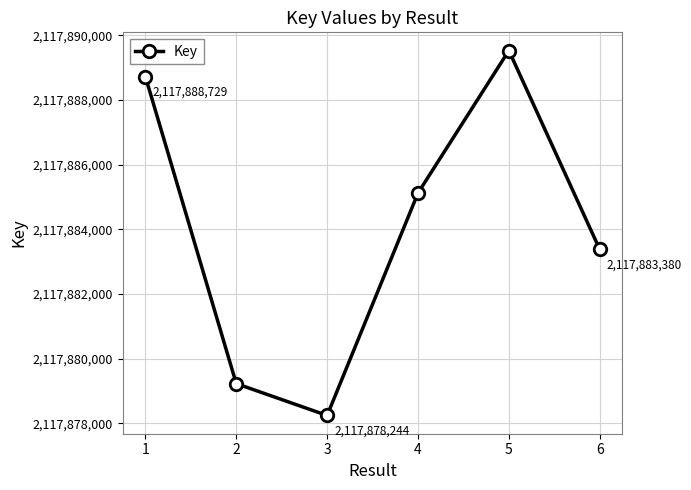

How many series are shown in this chart?

1